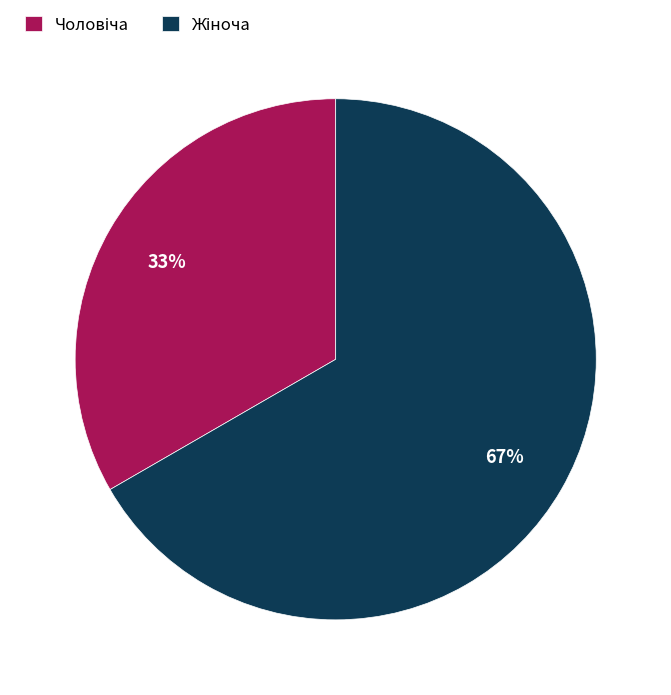

How many slices are in this pie chart?

2